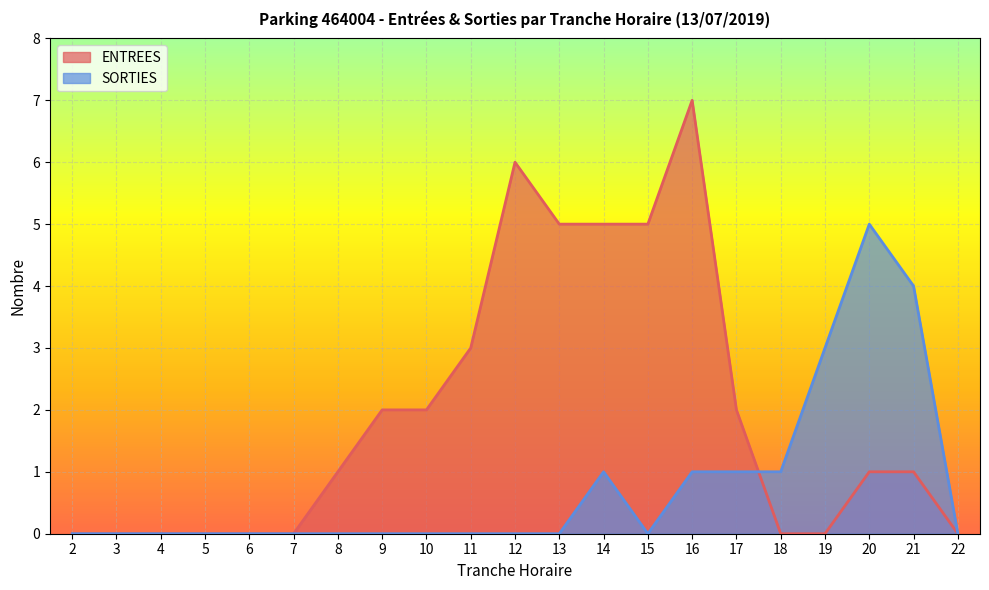

Where is the first local minimum for SORTIES?

15